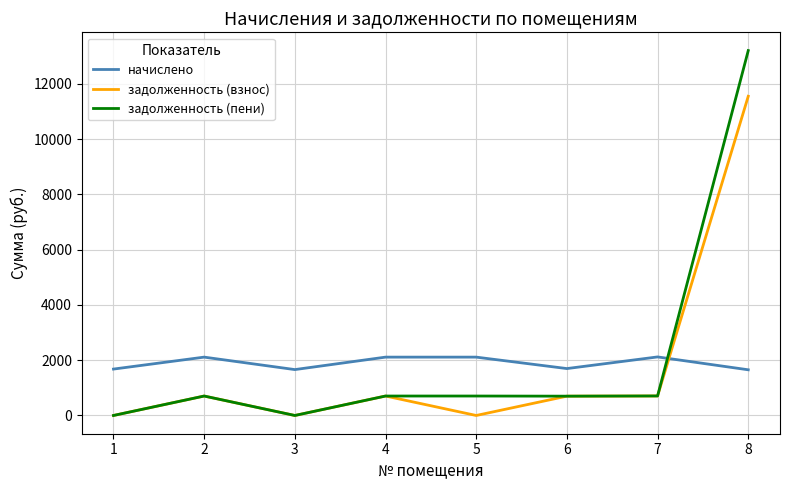

The задолженность (пени) series shows 0.0 at 3. True or false?

True